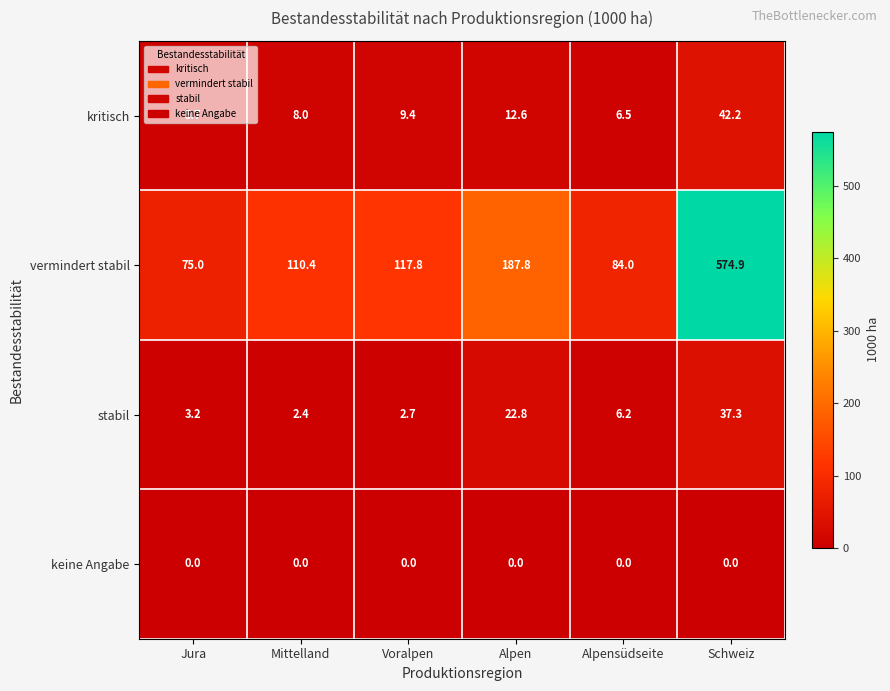

What is the minimum value for stabil?

2.4